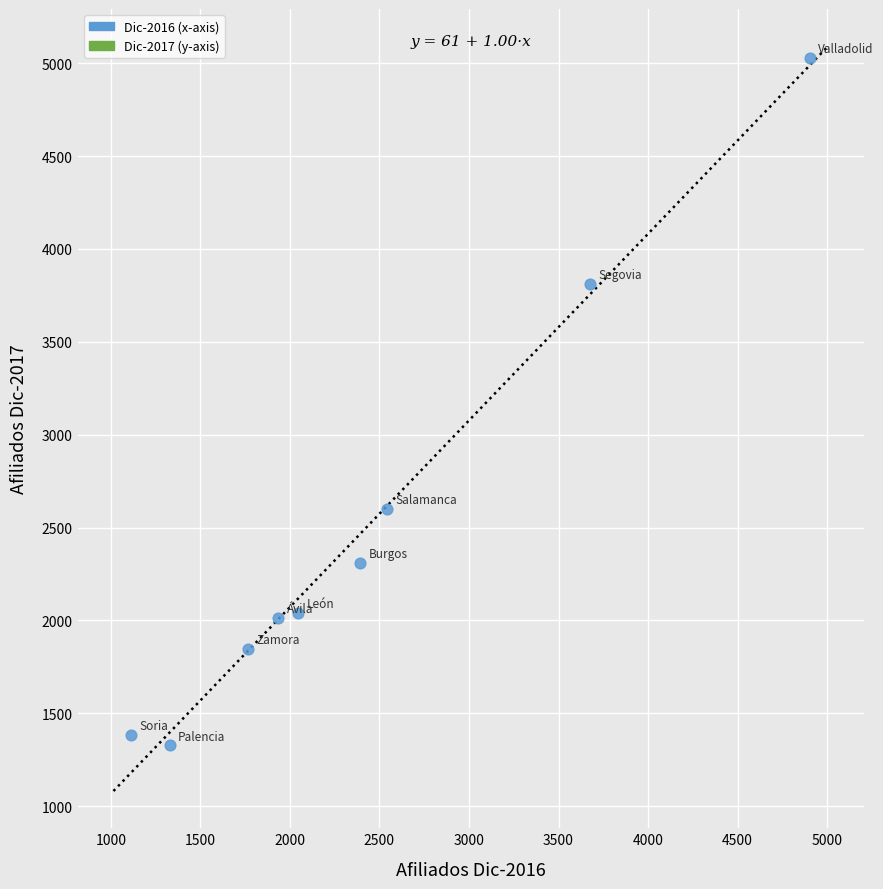

What Y value in the scatter plot is closest to 3178?

2601